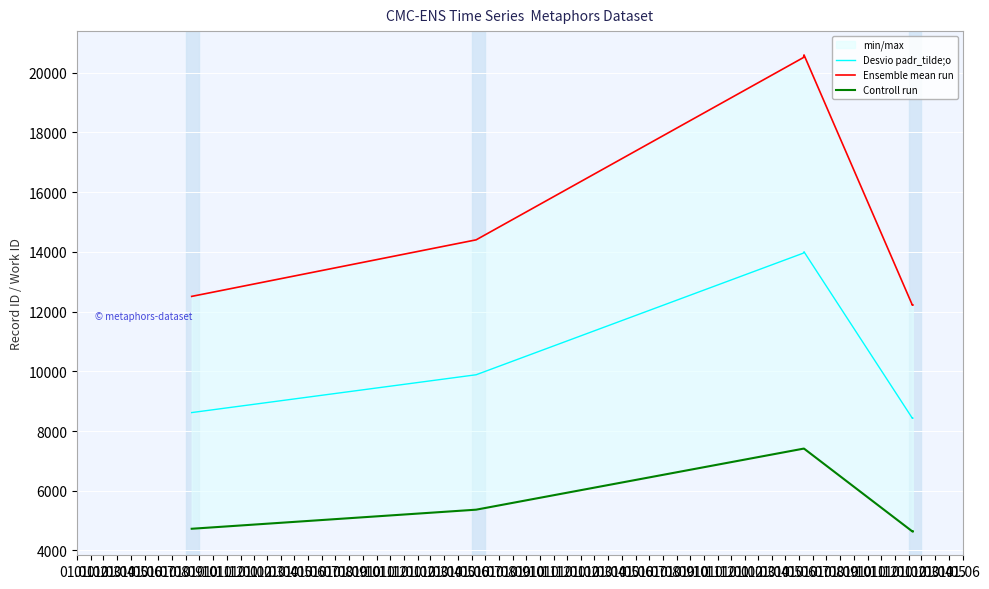

What are all the series names shown in the legend?

Desvio padr_tilde;o, Ensemble mean run, Controll run